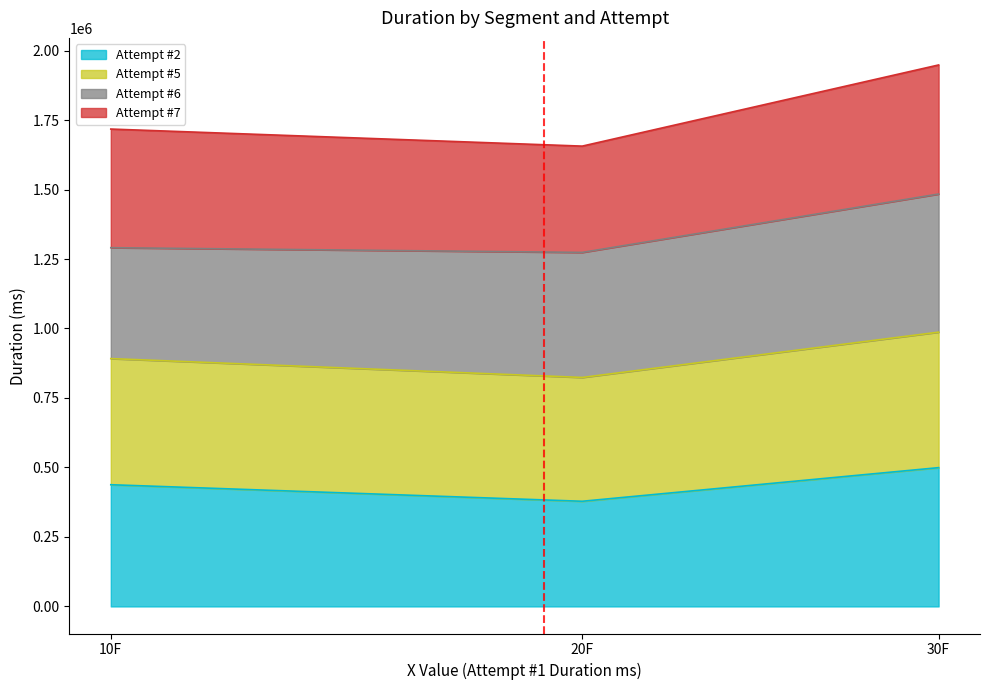

List the labels in order of Attempt #2 value, largest first.

30F, 10F, 20F